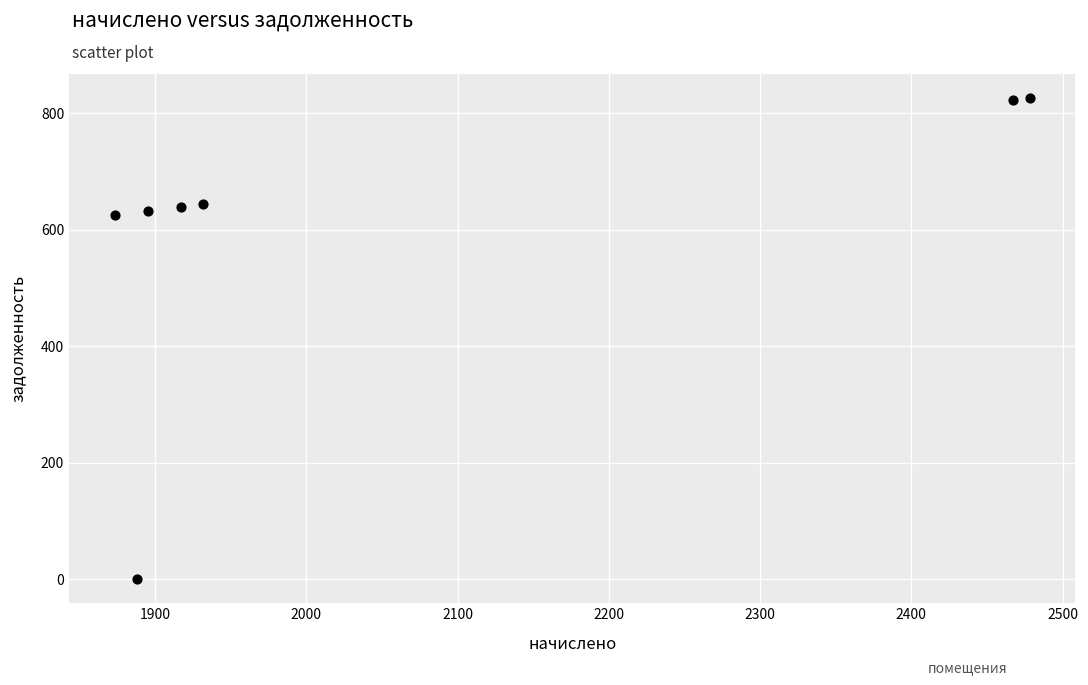

What is the average Y value?

598.3